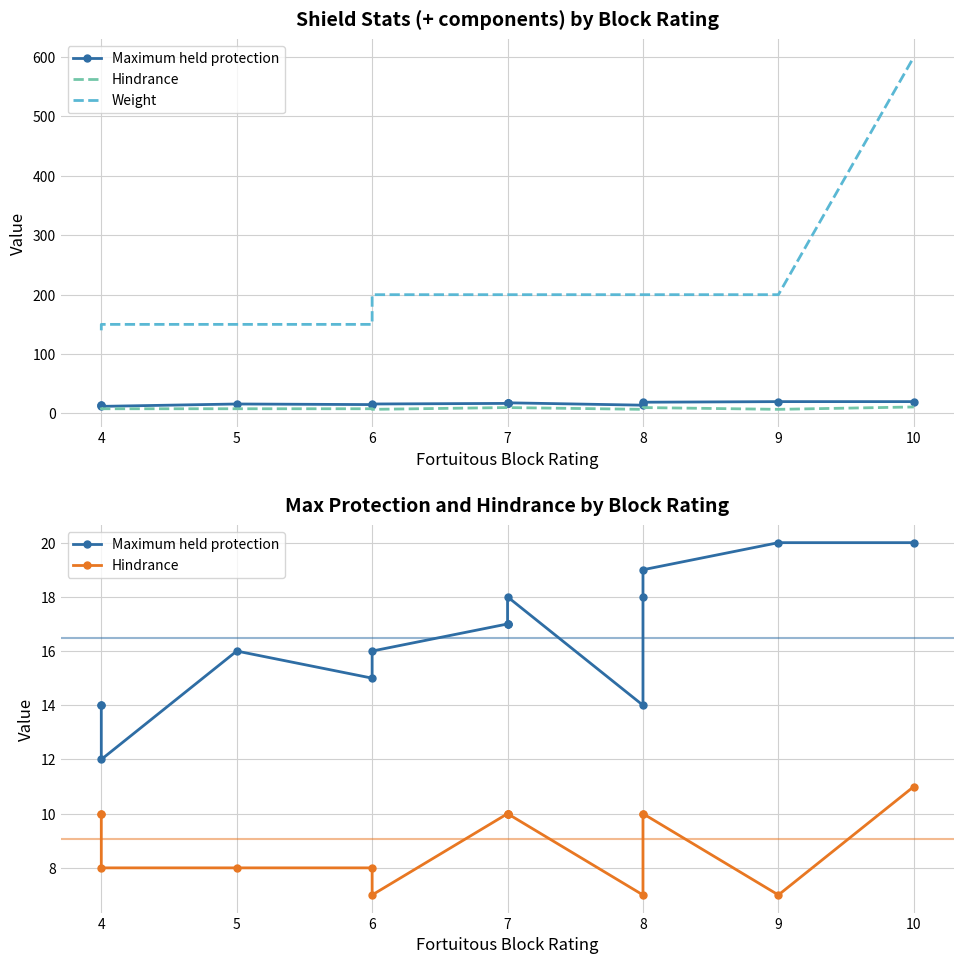

Which has a higher value, 4 or 4?

4